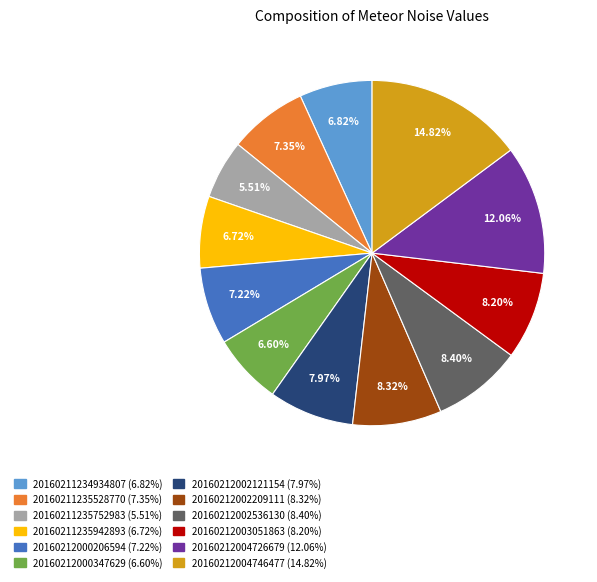

The 20160212002209111 slice represents 18% of the pie. True or false?

False